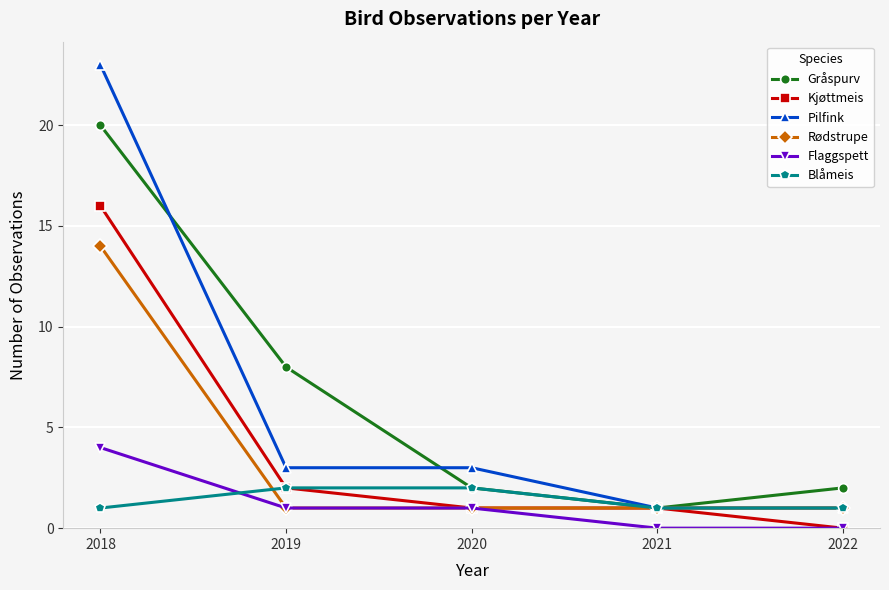

Between 2019 and 2020, which series saw the biggest shift?

Gråspurv